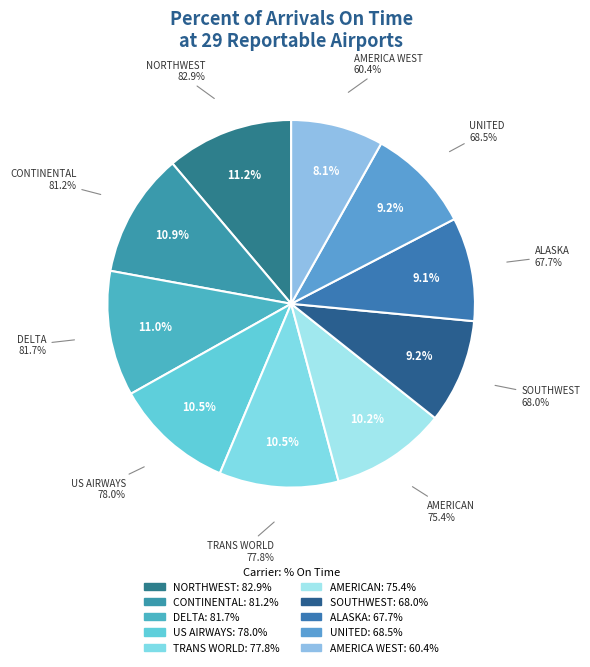

To the nearest percent, what is the difference between the largest and smallest slice percentages?

3%